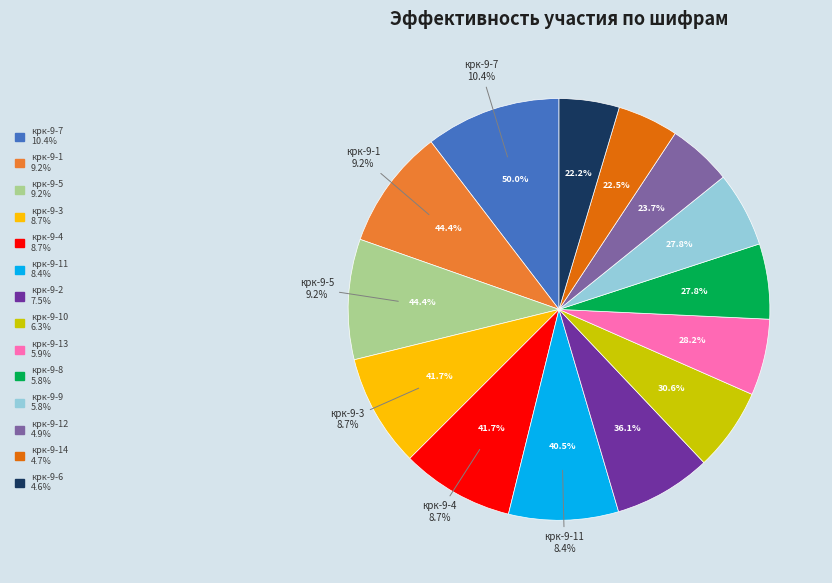

To the nearest percent, what is the difference between the крк-9-1 and крк-9-2 slice percentages?

2%